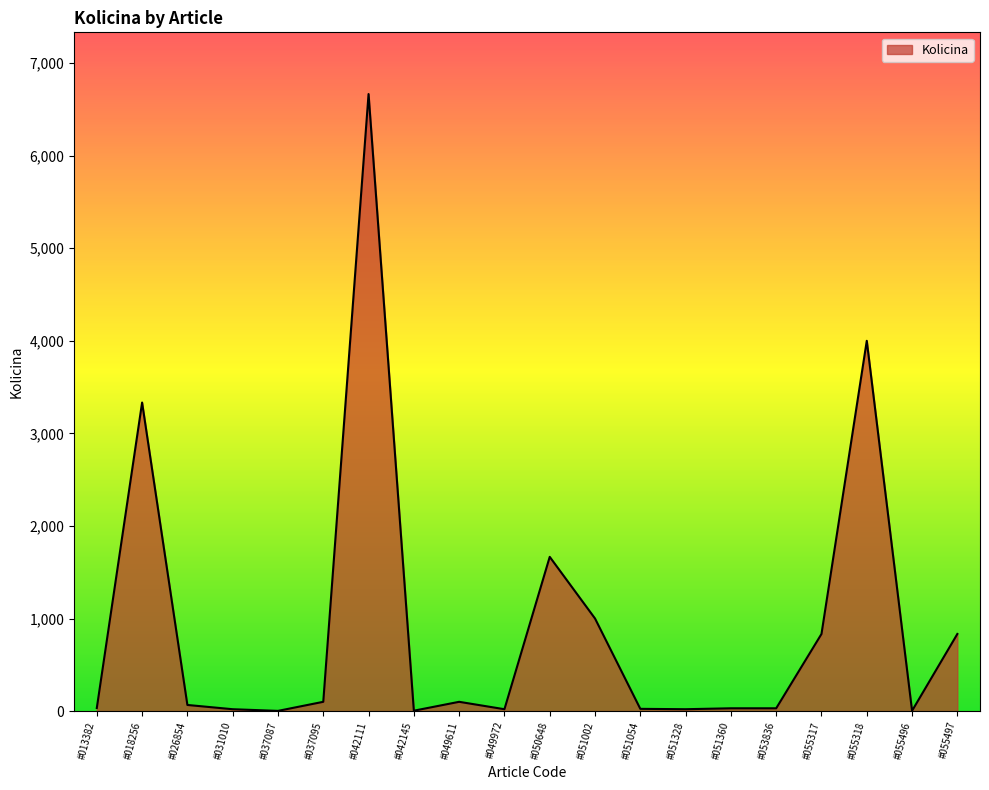

What is the difference between the maximum and minimum values?

6664